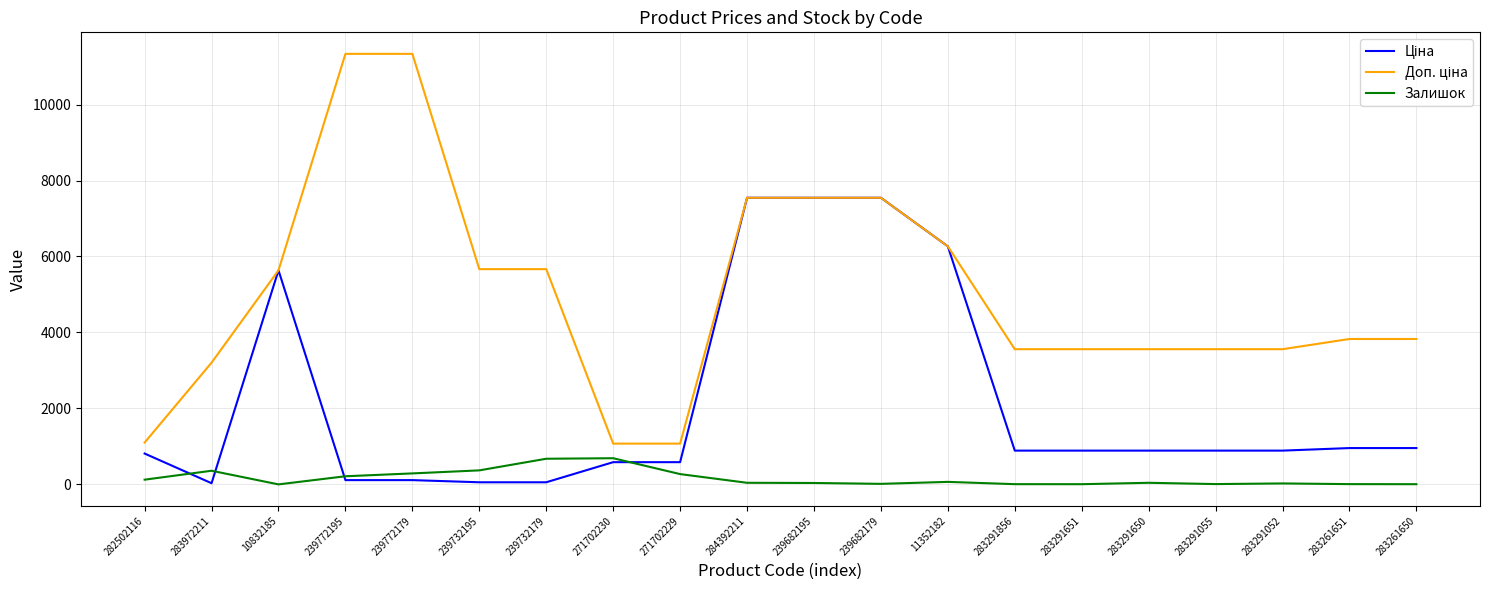

The value of Залишок at 271702229 is 272.0. True or false?

True